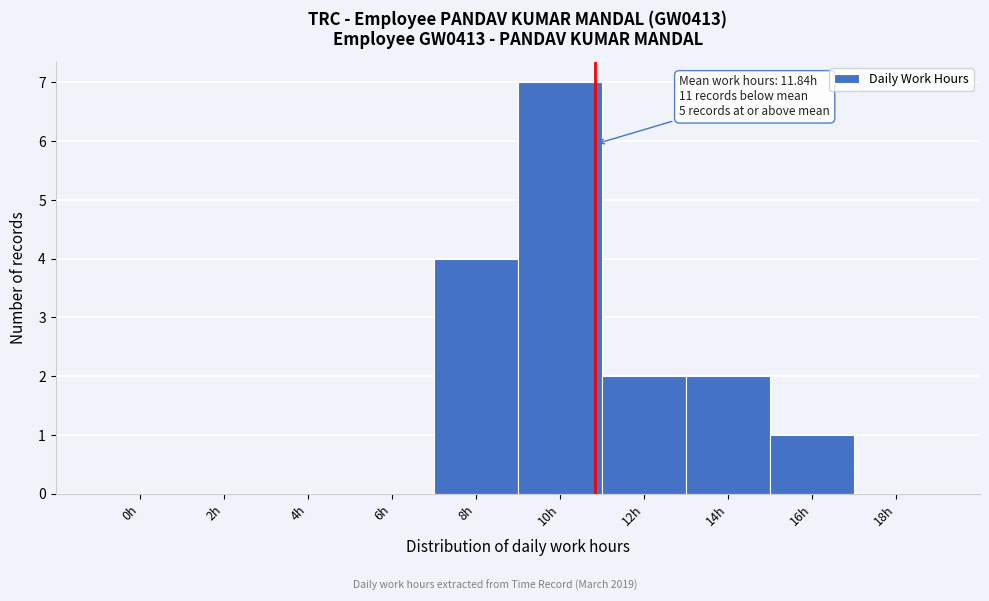

Reading right to left, transcribe all the data shown in this chart.

18h=0	16h=1	14h=2	12h=2	10h=7	8h=4	6h=0	4h=0	2h=0	0h=0